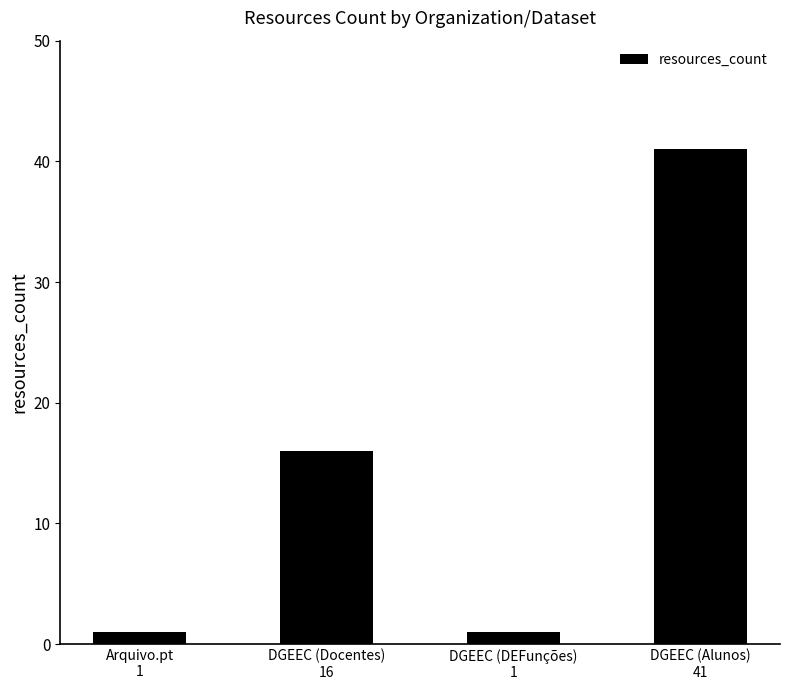

What is the greatest value displayed?

41